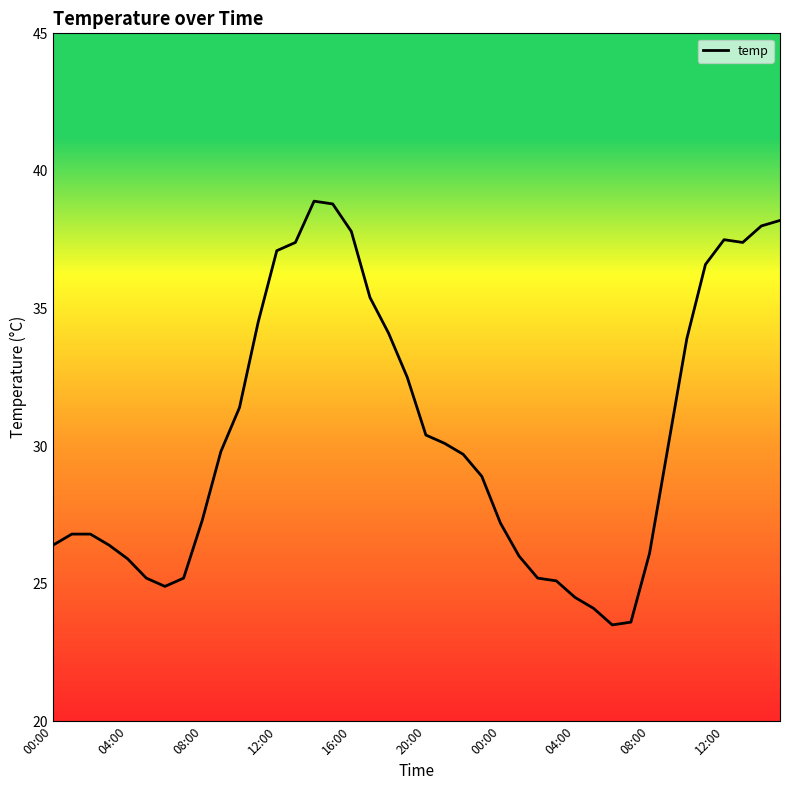

What is the minimum value shown in the chart?

23.5